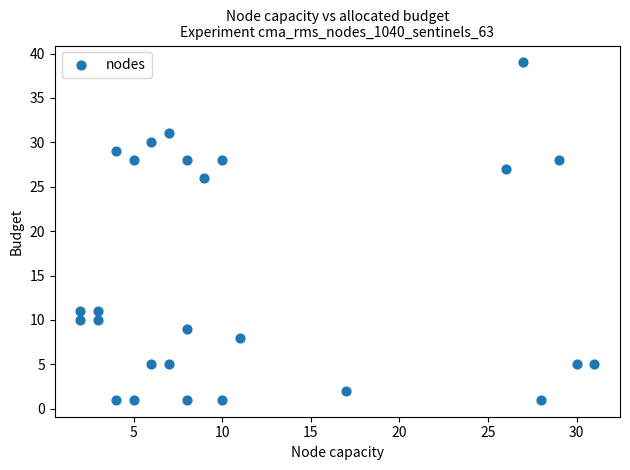

What is the range of X values (max minus min)?

29